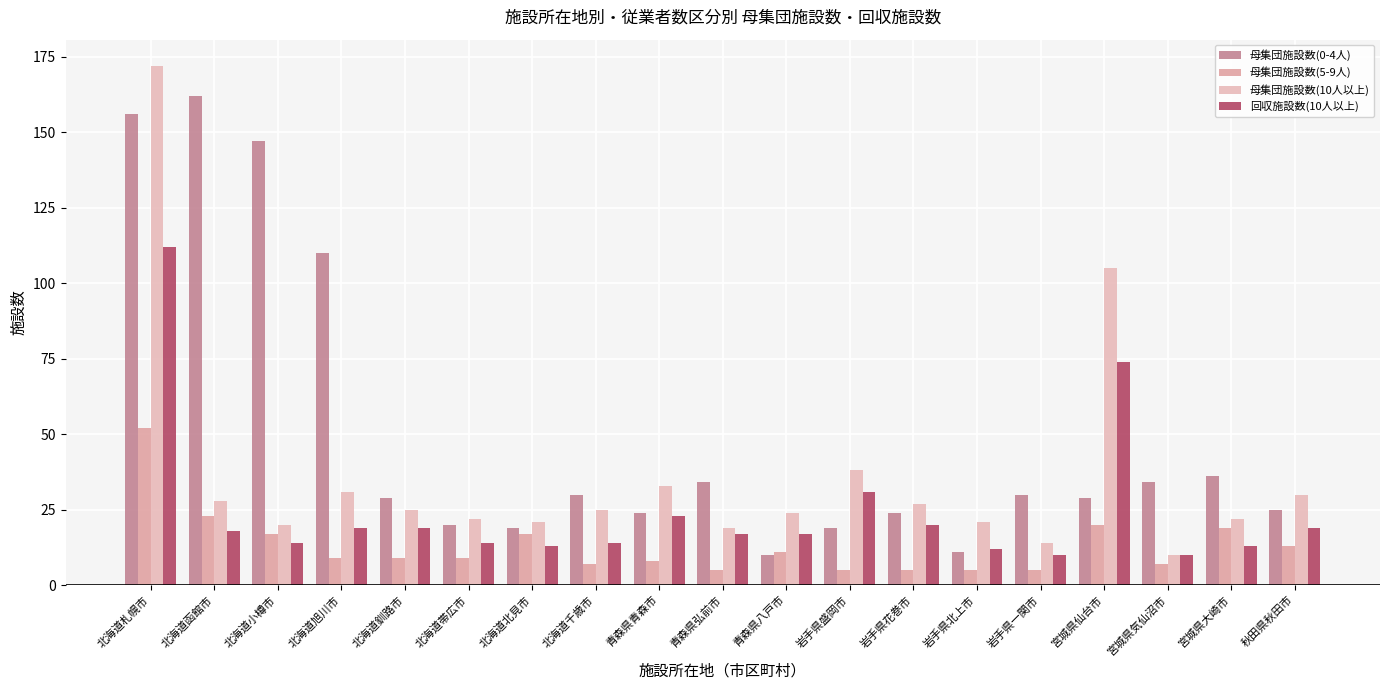

Reading left to right, extract all data points from this chart.

母集団施設数(0-4人): 156	162	147	110	29	20	19	30	24	34	10	19	24	11	30	29	34	36	25
母集団施設数(5-9人): 52	23	17	9	9	9	17	7	8	5	11	5	5	5	5	20	7	19	13
母集団施設数(10人以上): 172	28	20	31	25	22	21	25	33	19	24	38	27	21	14	105	10	22	30
回収施設数(10人以上): 112	18	14	19	19	14	13	14	23	17	17	31	20	12	10	74	10	13	19